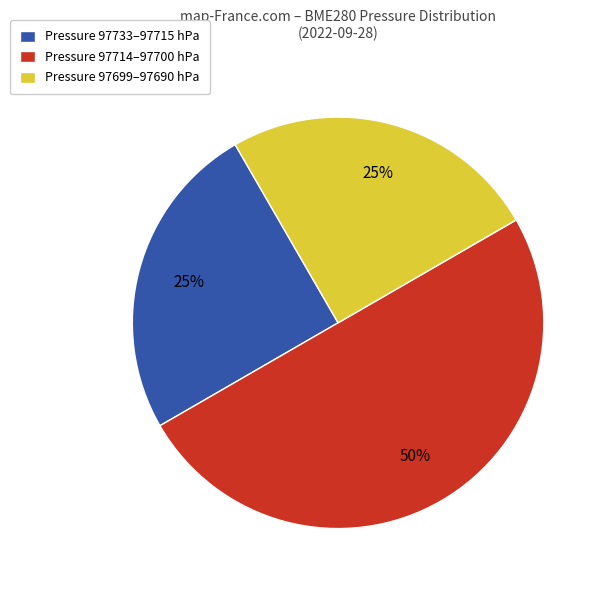

Which category has the biggest portion of the pie?

Pressure 97714–97700 hPa